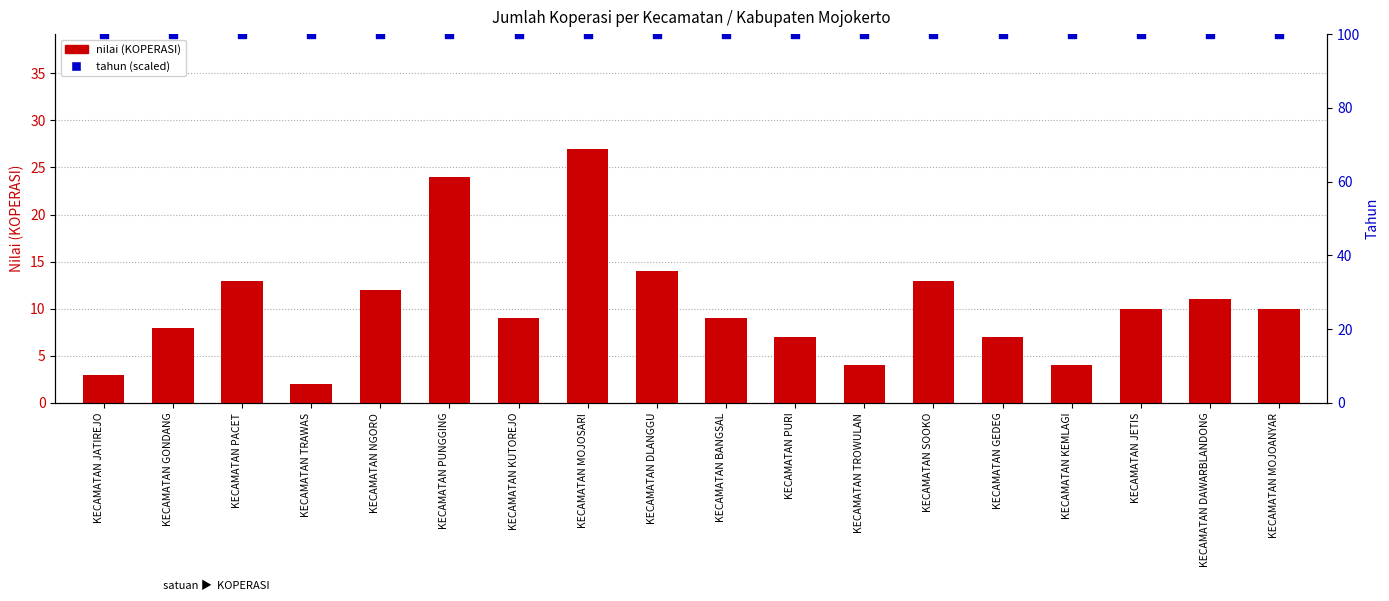

Which series has the widest spread of Y values?

nilai (KOPERASI)